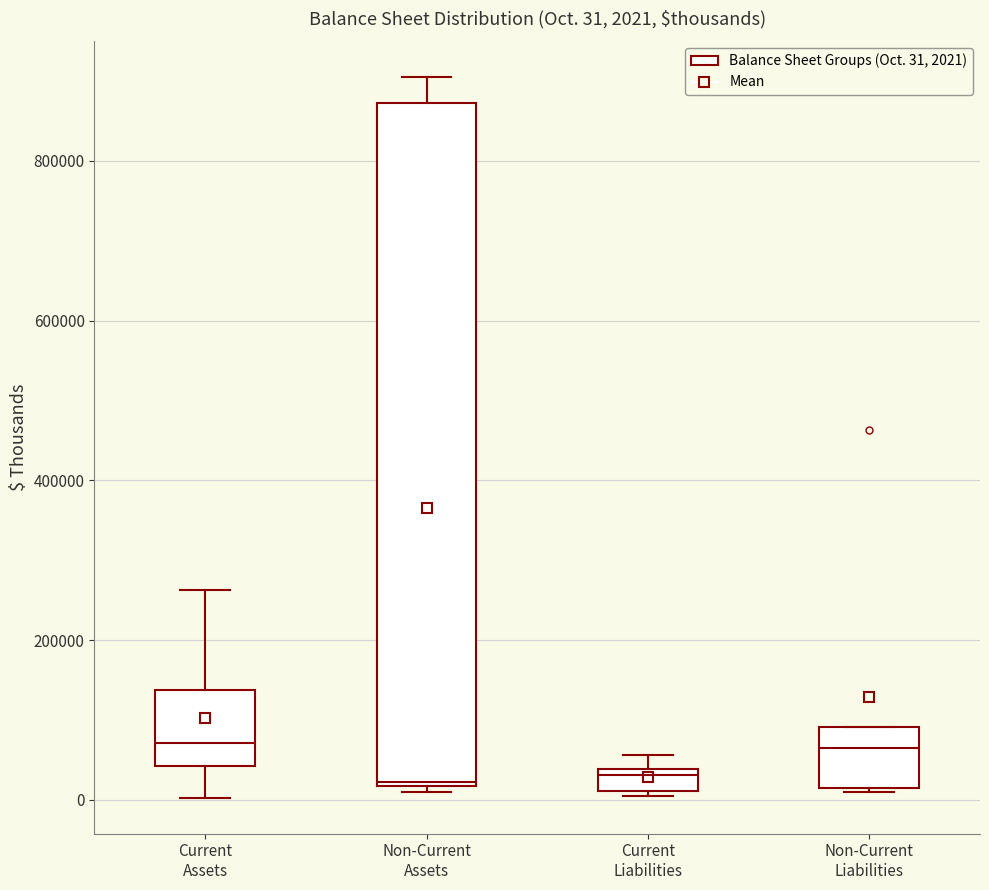

Comparing the boxes themselves (not the whiskers), which one is the tallest?

Non-Current Assets